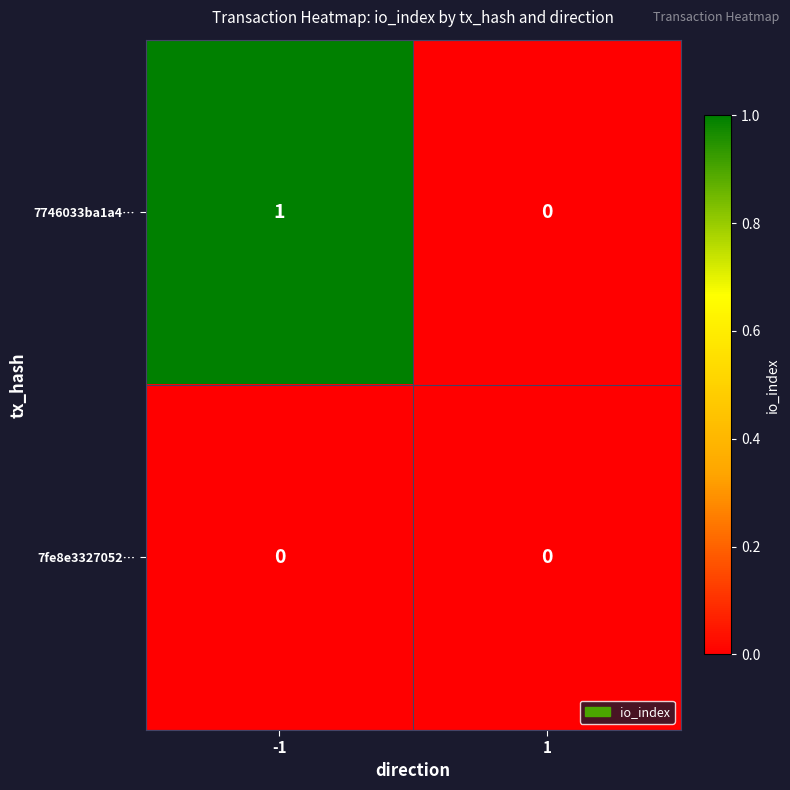

What is the difference between the highest and lowest values at -1?

1